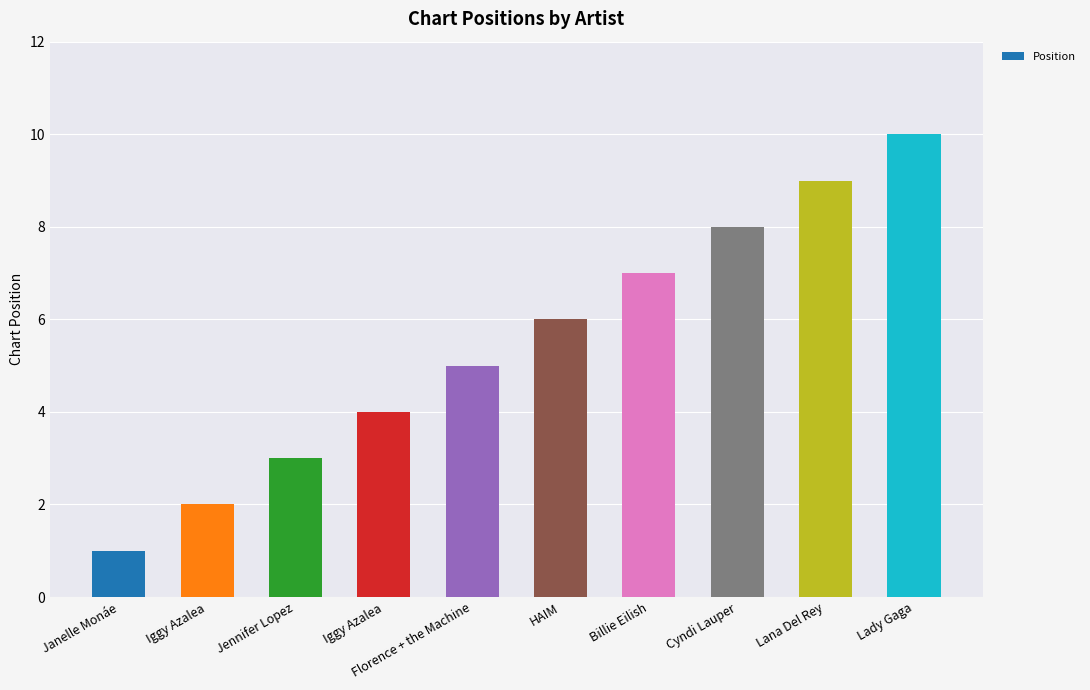

How many bars are there in total?

10